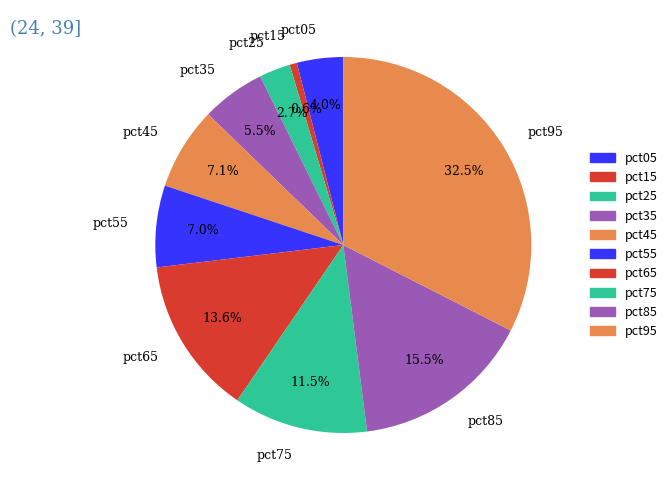

Which has a higher value, pct15 or pct45?

pct45